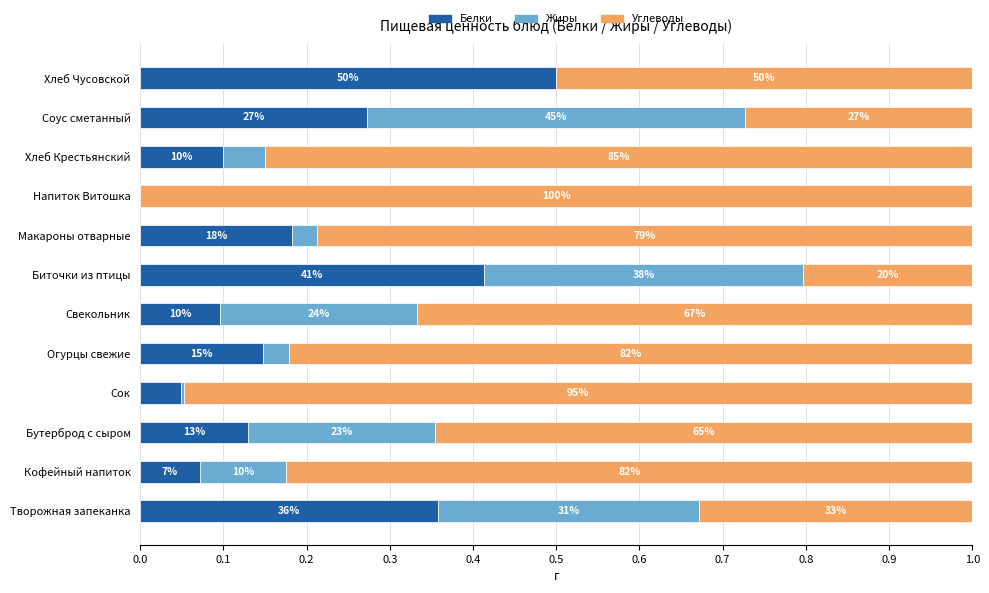

What are all the series names shown in the legend?

Белки, Жиры, Углеводы